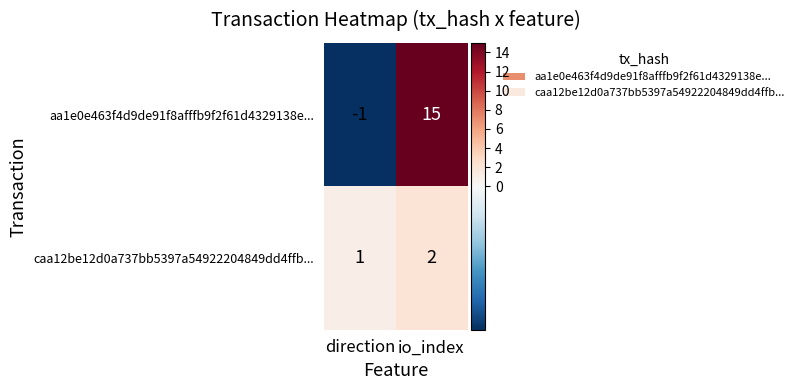

Between direction and io_index, which series saw the biggest shift?

aa1e0e463f4d9de91f8afffb9f2f61d4329138e...